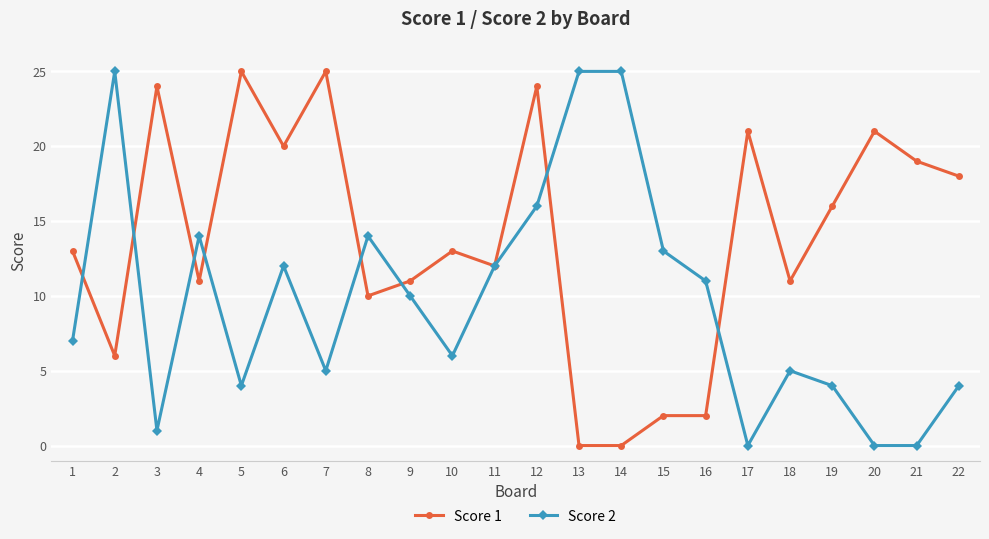

Is this an area chart (filled region under the line)?

No